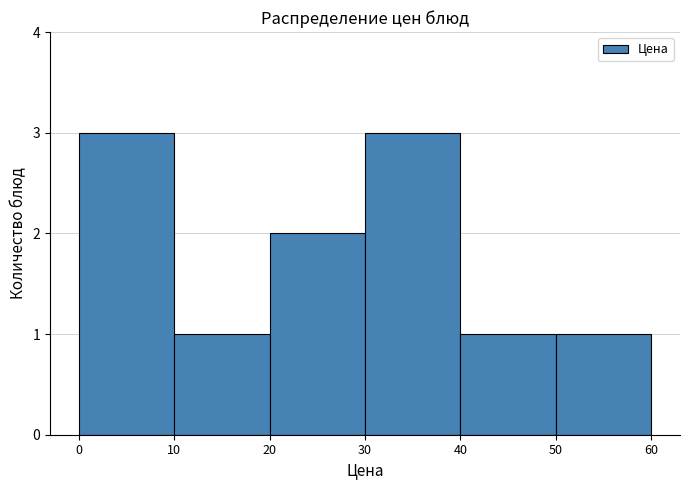

How tall is the bar that spans 50 to 60 on the x-axis? The values are not printed on the chart, so give them approximately, as read against the axis.

1